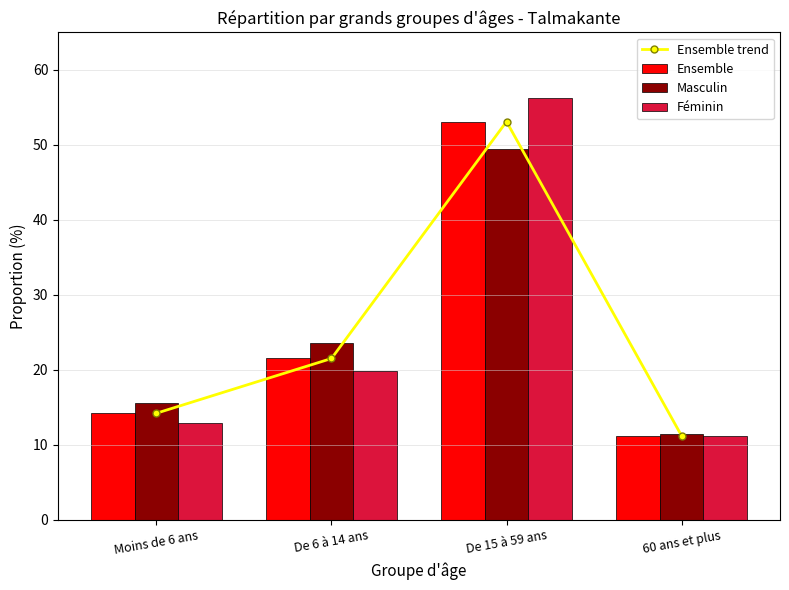

Which series has the largest range (max minus min)?

Féminin